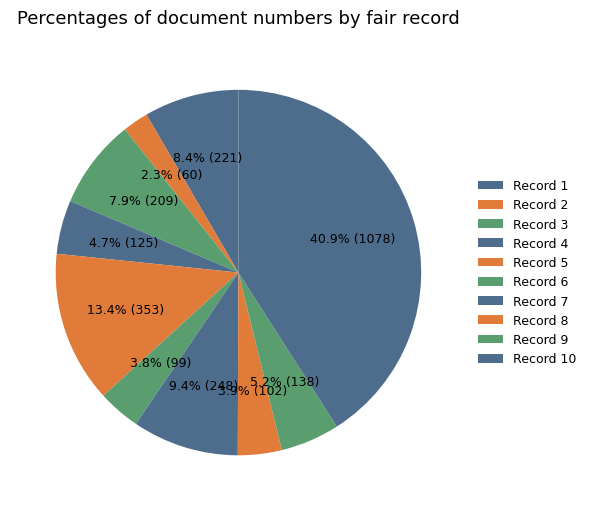

How many slices are in this pie chart?

10